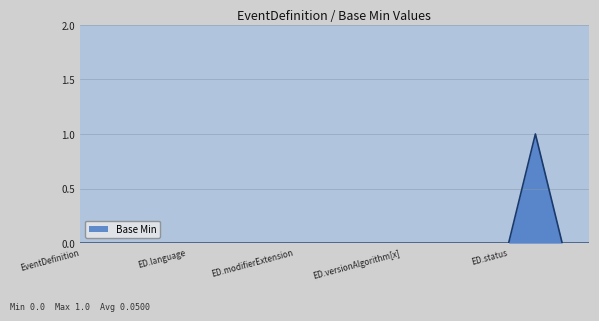

Does the chart display data point markers on the line(s)?

No